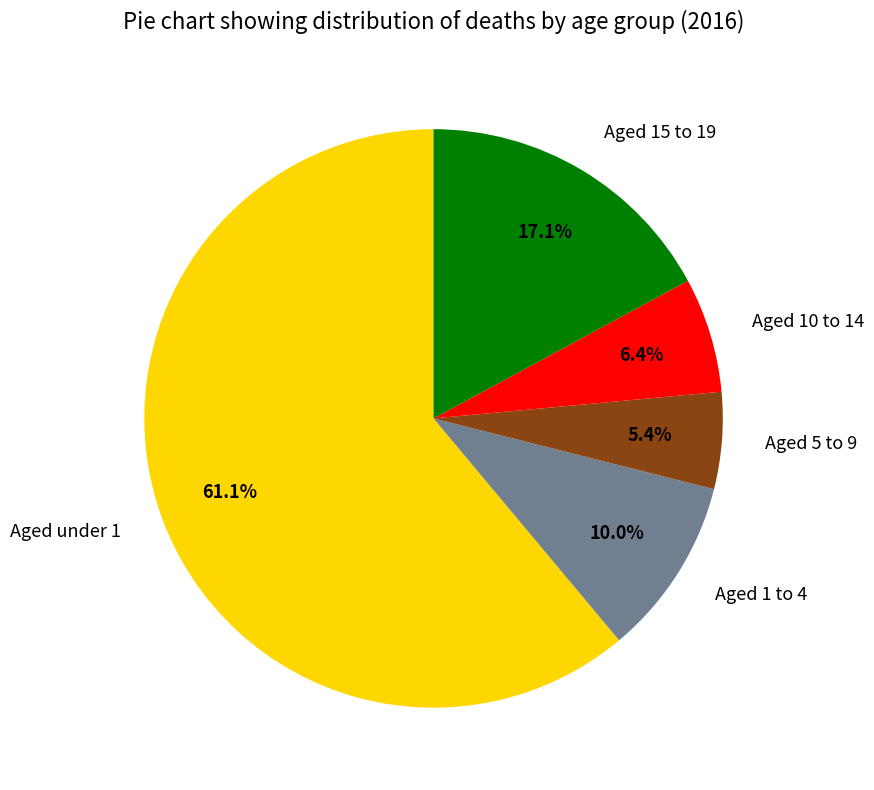

Combined, do Aged 15 to 19 and Aged 10 to 14 account for over 50%?

No